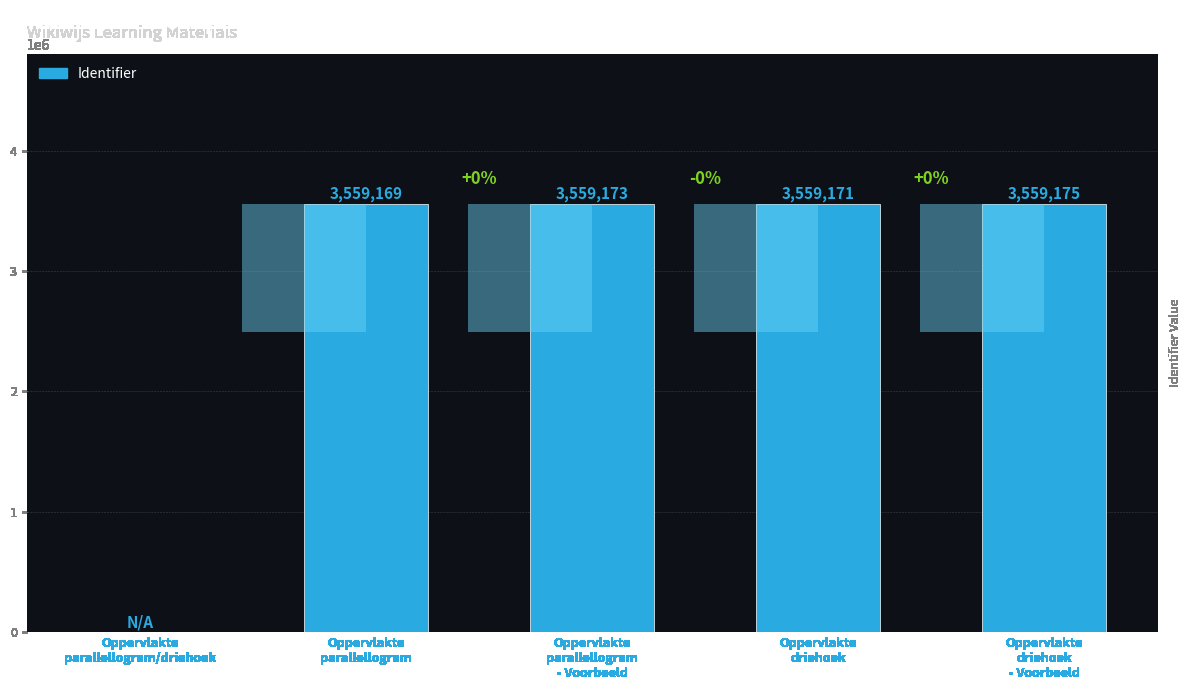

What is the difference between the second highest and minimum values?

3559173